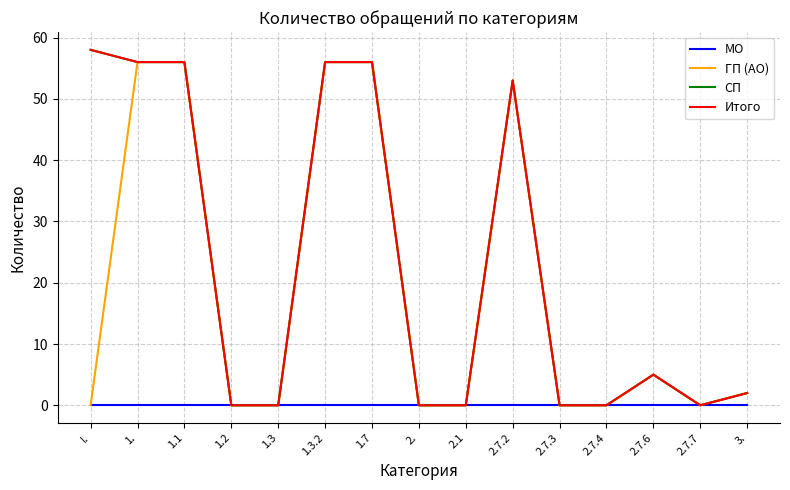

Does the chart display data point markers on the line(s)?

No